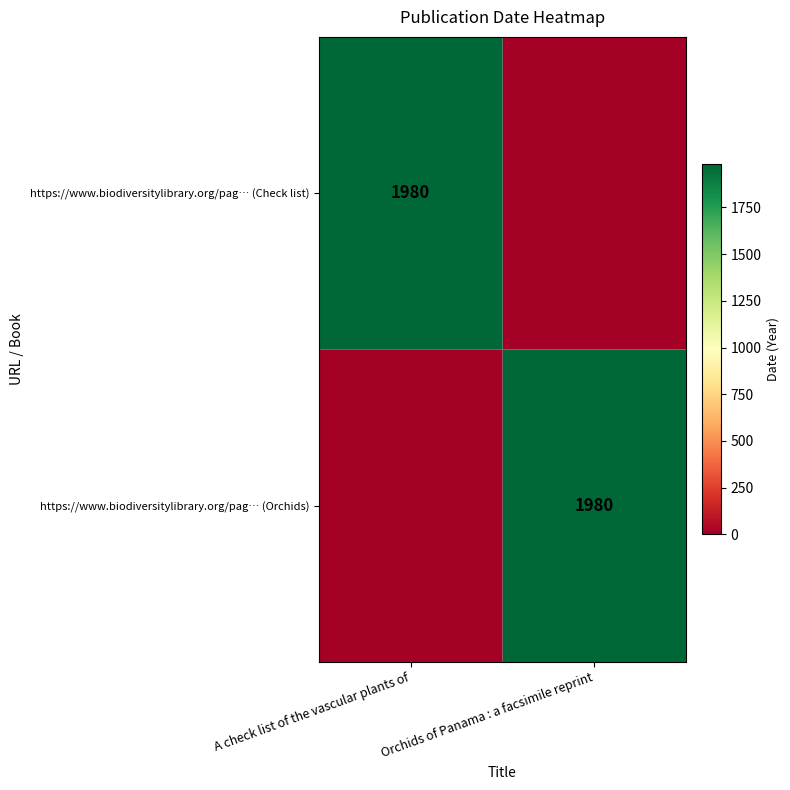

The value of https://www.biodiversitylibrary.org/pag… (Orchids) at Orchids of Panama : a facsimile reprint is 443. True or false?

False